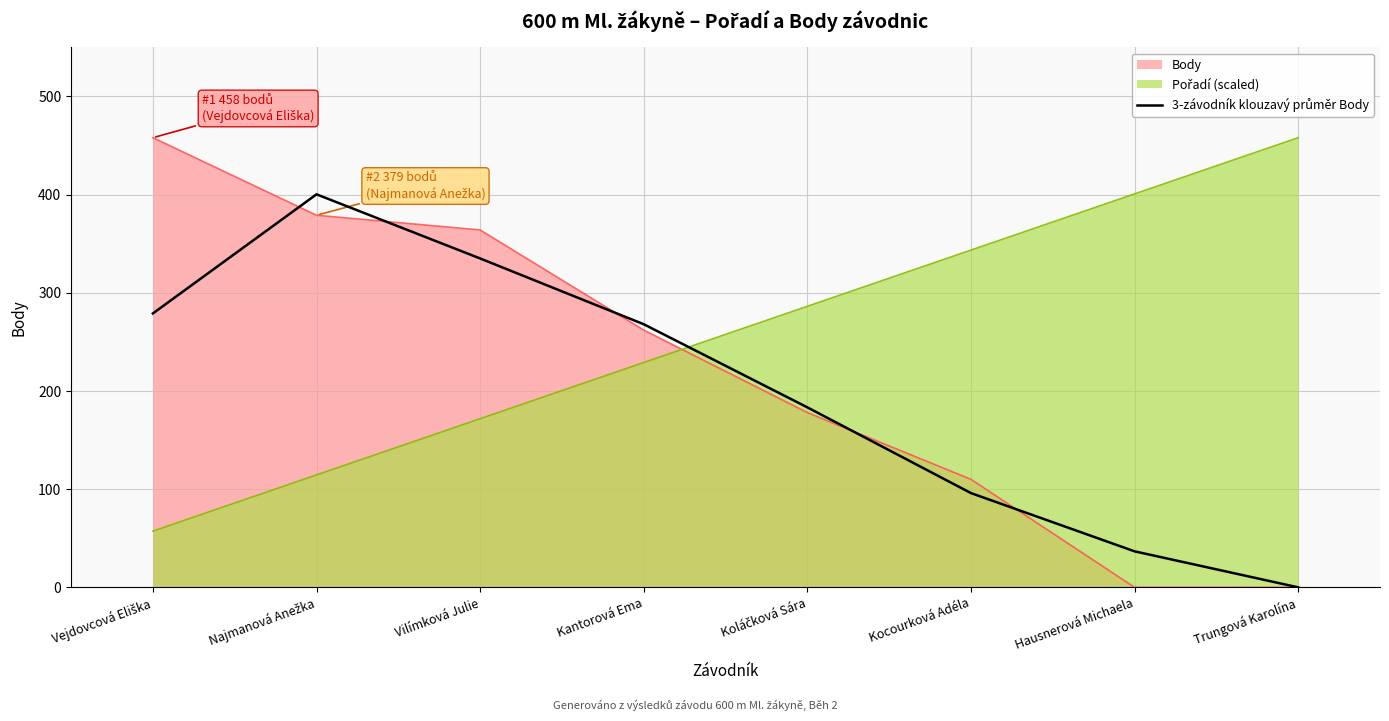

What is the total value across all series at Trungová Karolína?

458.0